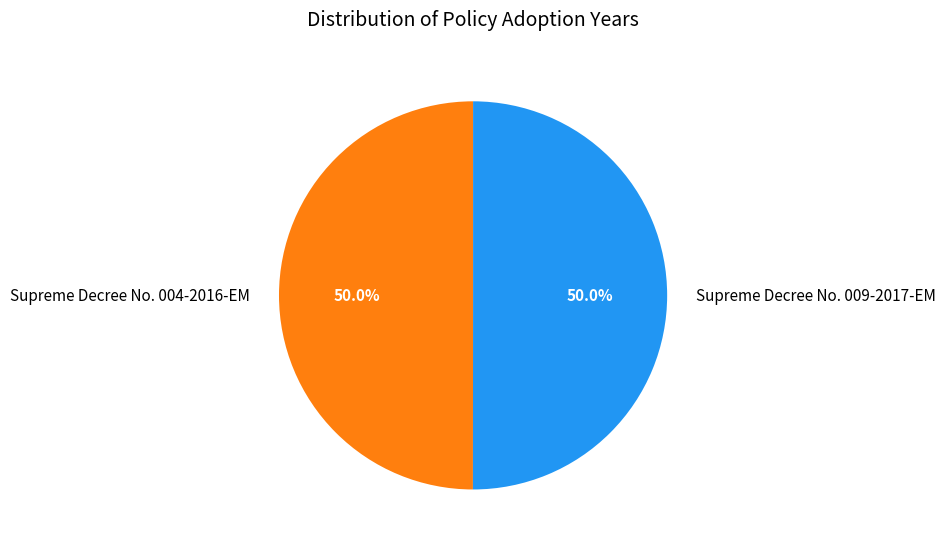

Combined, do Supreme Decree No. 009-2017-EM and Supreme Decree No. 004-2016-EM account for over 50%?

Yes